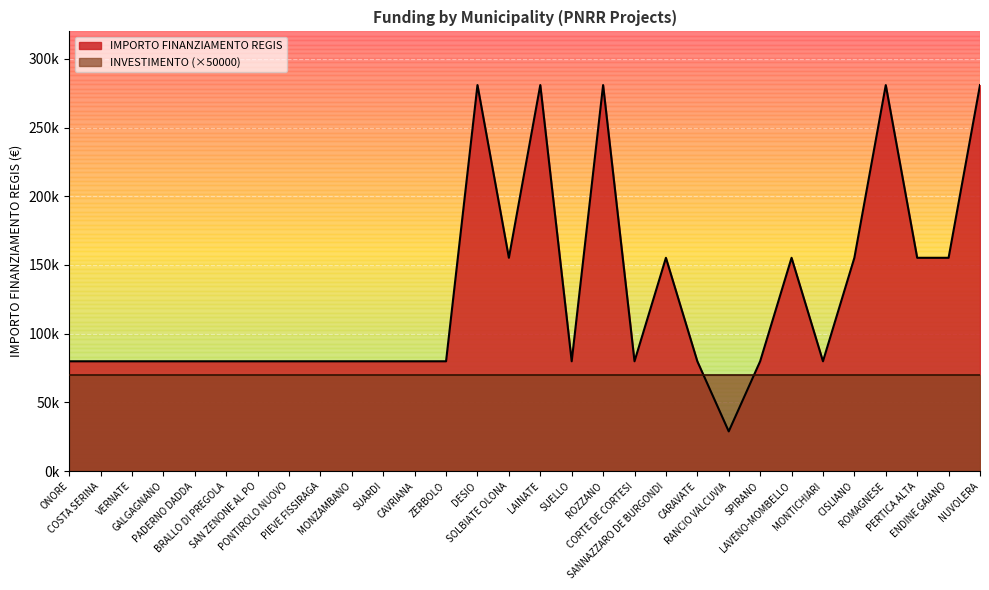

What is the label of the 16th point from the right?

SOLBIATE OLONA